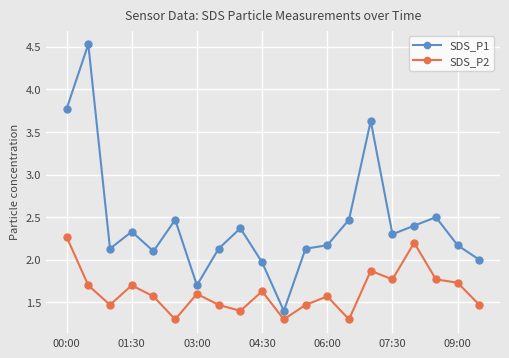

What is the minimum value for SDS_P2?

1.3